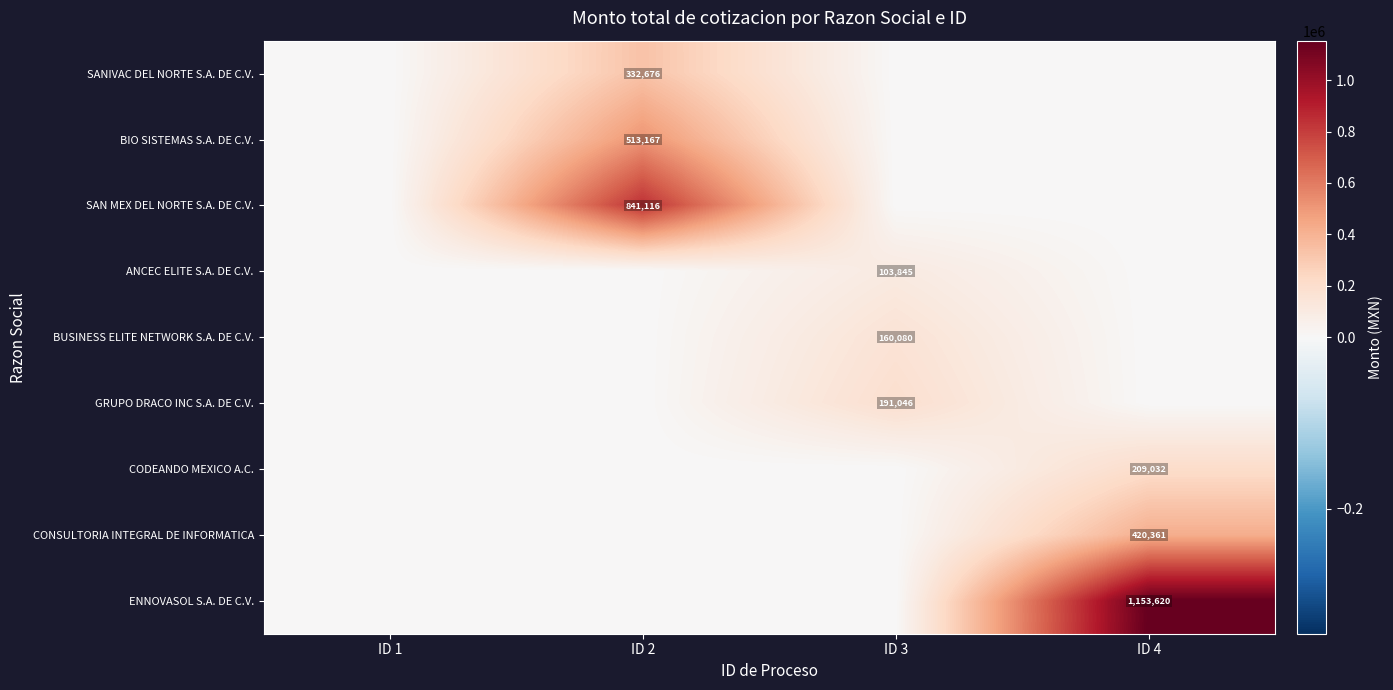

Is it true that SANIVAC DEL NORTE S.A. DE C.V. equals 332676 at ID 2?

True